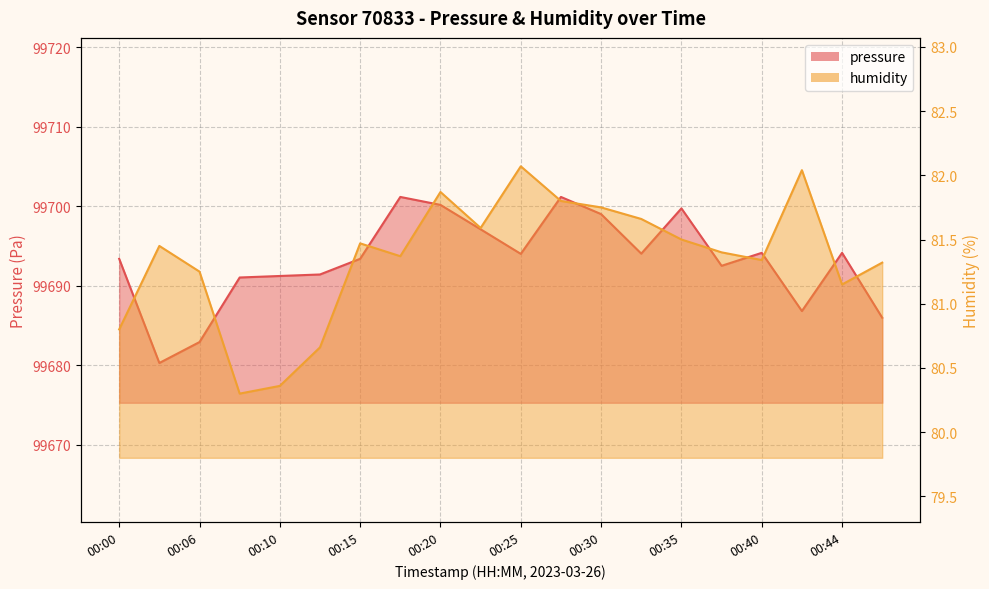

How many distinct data groups are displayed?

2